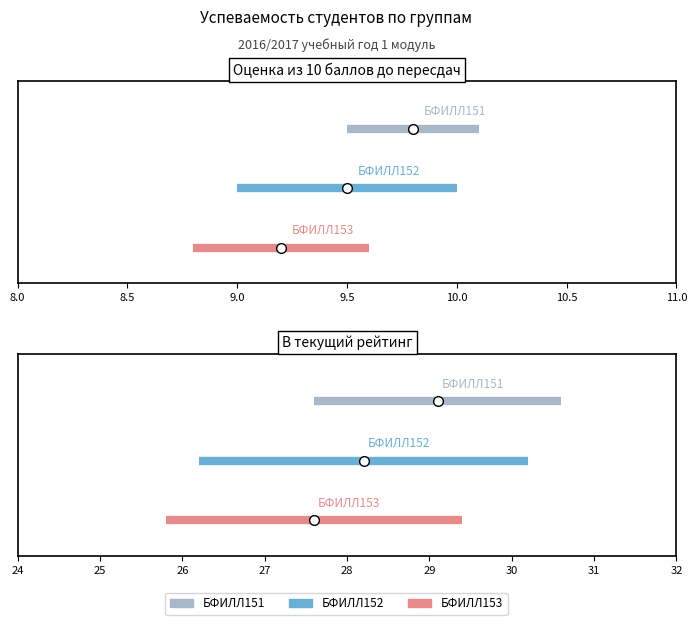

How many lines are shown in the chart?

3